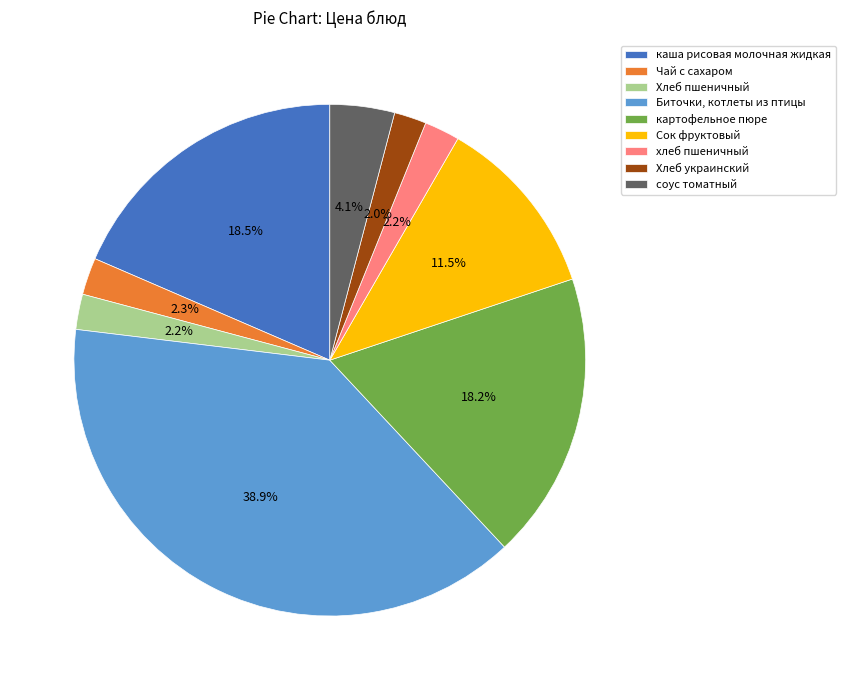

Does Хлеб украинский represent more than half of the total?

No